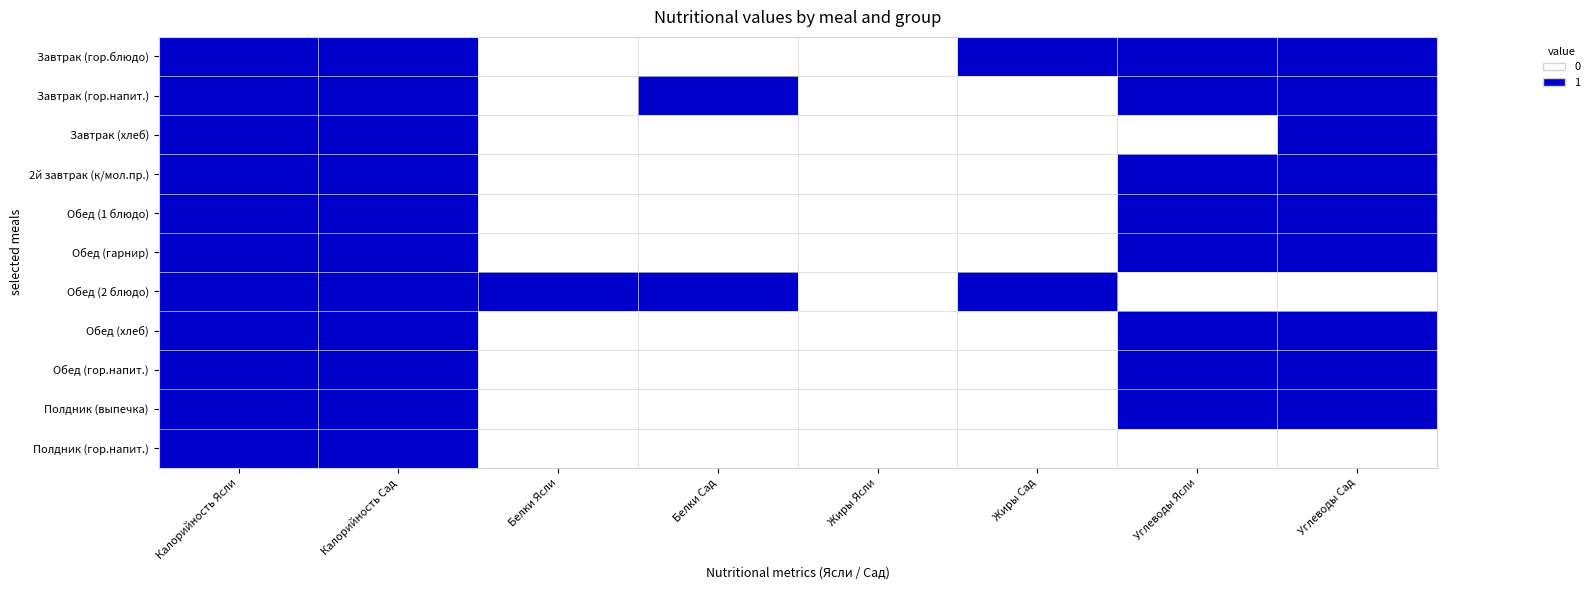

List the series in order of their peak value, lowest first.

Завтрак (гор.блюдо), Завтрак (гор.напит.), Завтрак (хлеб), 2й завтрак (к/мол.пр.), Обед (1 блюдо), Обед (гарнир), Обед (2 блюдо), Обед (хлеб), Обед (гор.напит.), Полдник (выпечка), Полдник (гор.напит.)